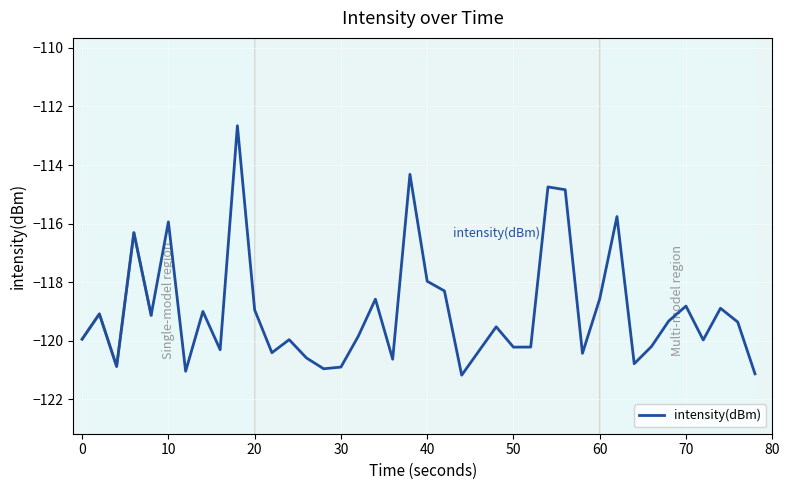

How many data points are less than -119?

26